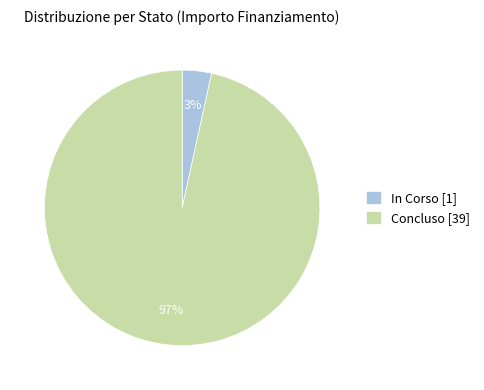

To the nearest percent, what is the average slice percentage?

50%